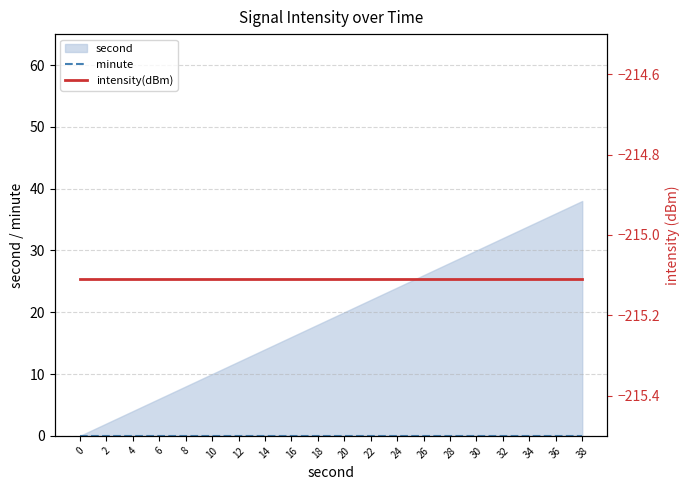

True or false: intensity(dBm) and minute cross at least once.

False